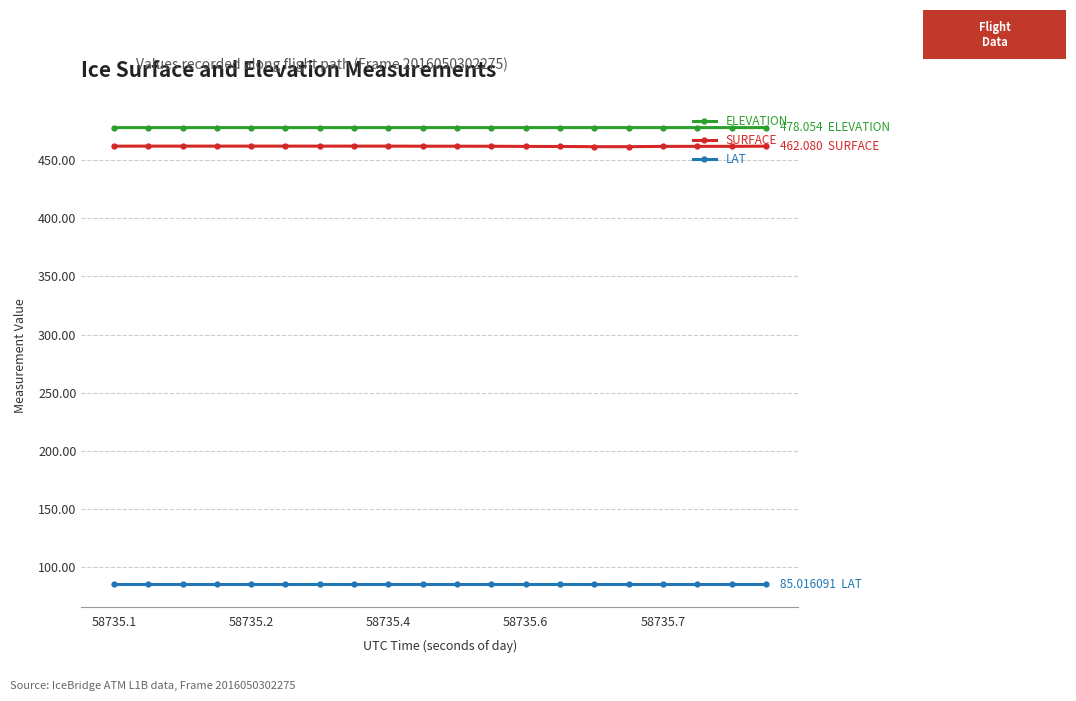

What is the sum of all LAT values?

1700.3